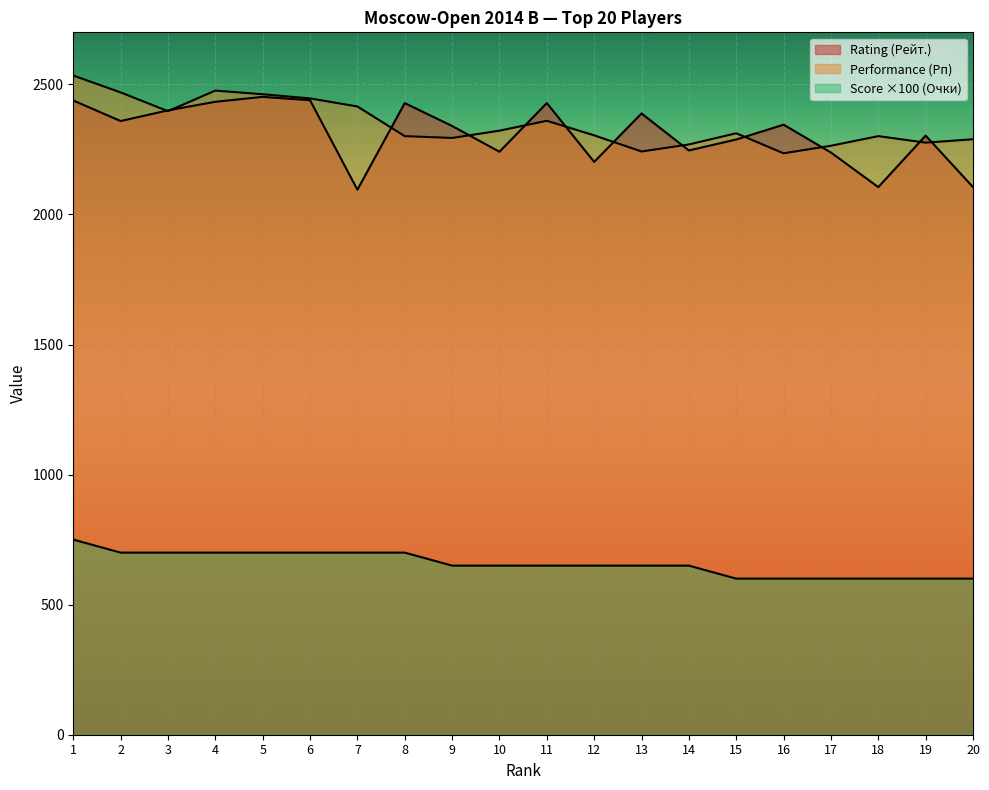

Which category has the highest value in the Rating (Рейт.) series?

5